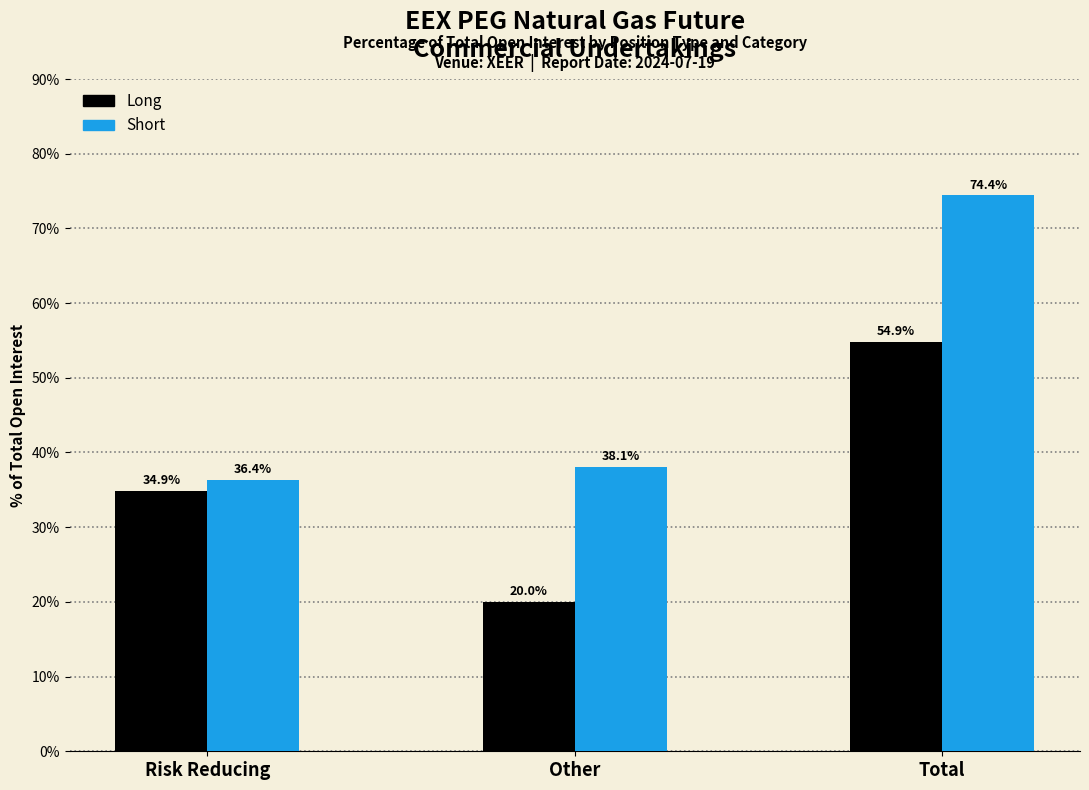

Reading left to right, transcribe all the data shown in this chart.

Long: Risk Reducing=34.9	Other=20.0	Total=54.9
Short: Risk Reducing=36.4	Other=38.1	Total=74.4